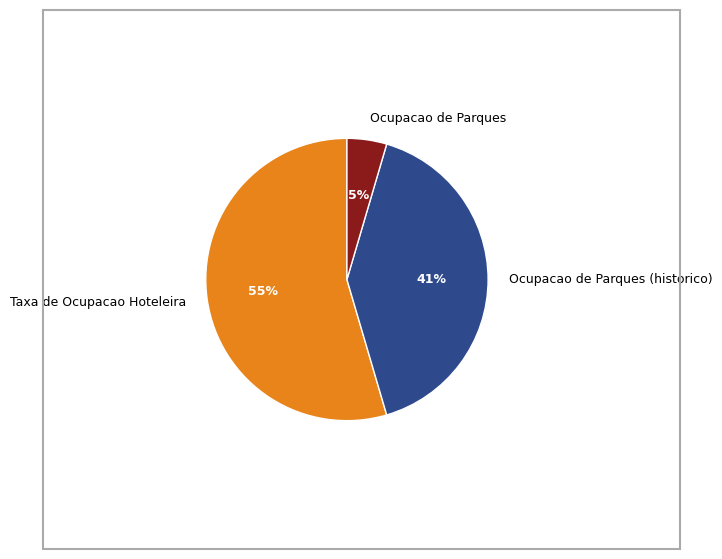

To the nearest percent, what is the average slice percentage?

33%